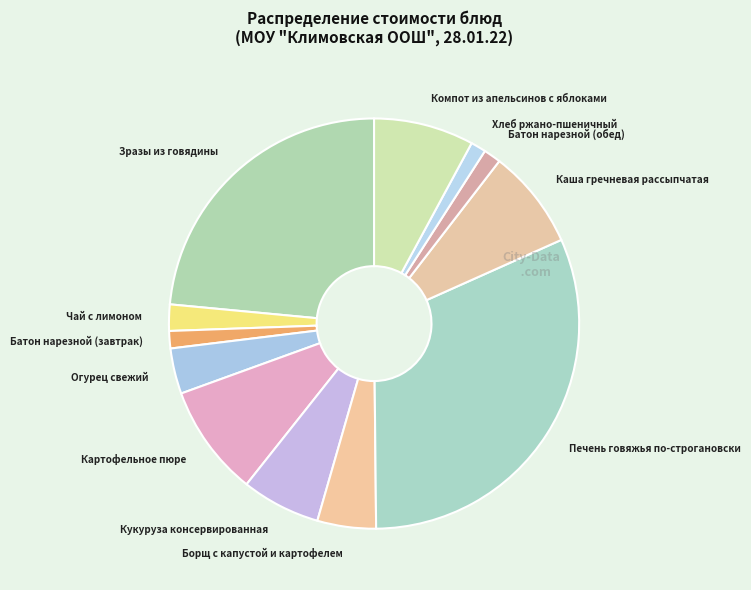

Approximately how many times larger is the value at Хлеб ржано-пшеничный compared to Огурец свежий?

0.3